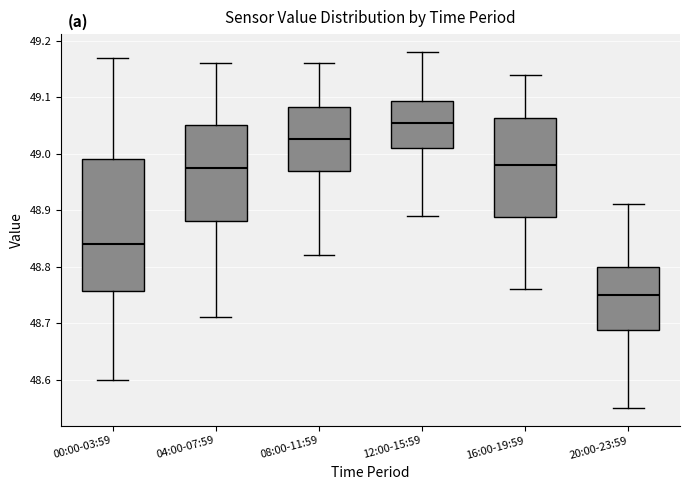

Reading left to right, read every box against the y-axis: the position of its median line, the range the box covers, and the ends of its whiskers. The values are not printed on the chart, so give them approximately, as read against the axis.

00:00-03:59: median 48.84, box 48.76 to 48.99, whiskers 48.60 to 49.17
04:00-07:59: median 48.98, box 48.88 to 49.05, whiskers 48.71 to 49.16
08:00-11:59: median 49.03, box 48.97 to 49.08, whiskers 48.82 to 49.16
12:00-15:59: median 49.06, box 49.01 to 49.09, whiskers 48.89 to 49.18
16:00-19:59: median 48.98, box 48.89 to 49.06, whiskers 48.76 to 49.14
20:00-23:59: median 48.75, box 48.69 to 48.80, whiskers 48.55 to 48.91